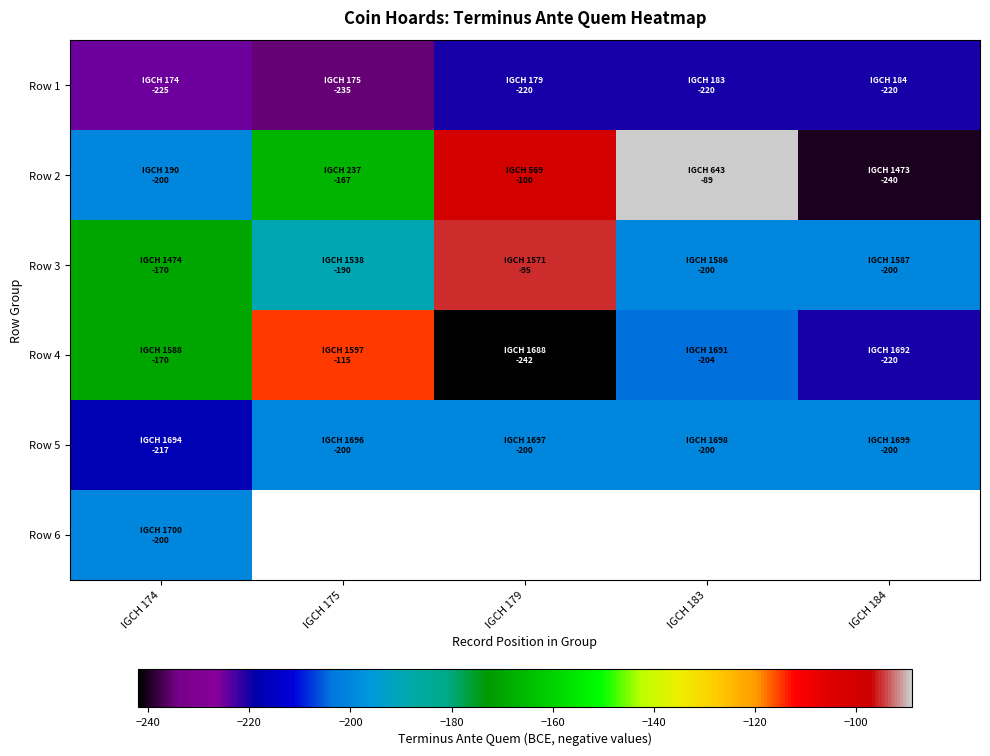

Which has a higher value, IGCH 184 or IGCH 175?

IGCH 184